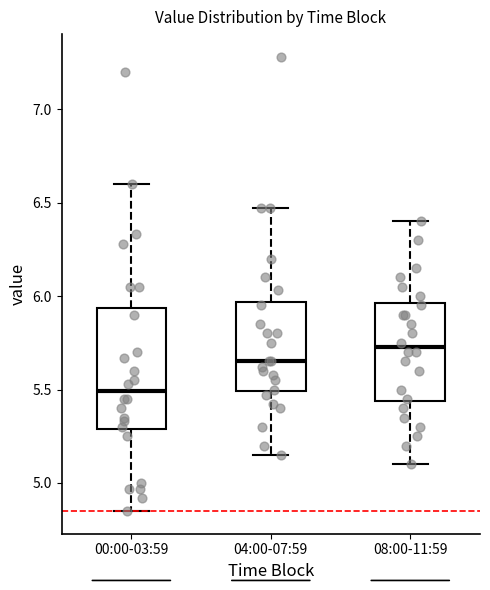

Where does the lower whisker of the box for 08:00-11:59 end on the y-axis? The values are not printed on the chart, so give them approximately, as read against the axis.

5.10